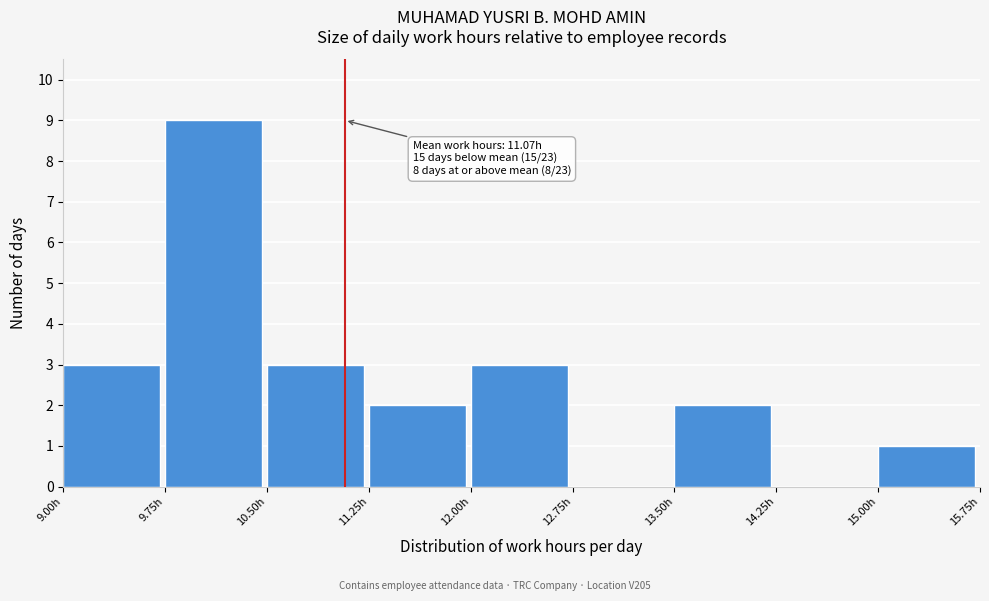

Over which range of the x-axis is the bar tallest?

9.75 to 10.50